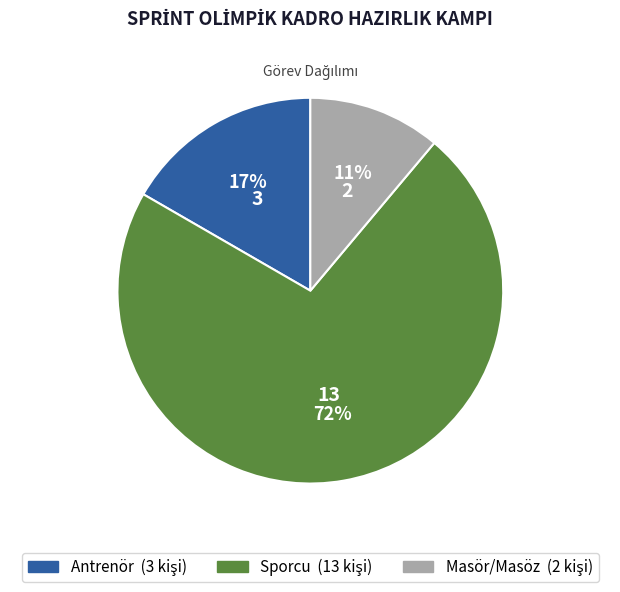

Is the sum of Sporcu and Masör/Masöz greater than half?

Yes